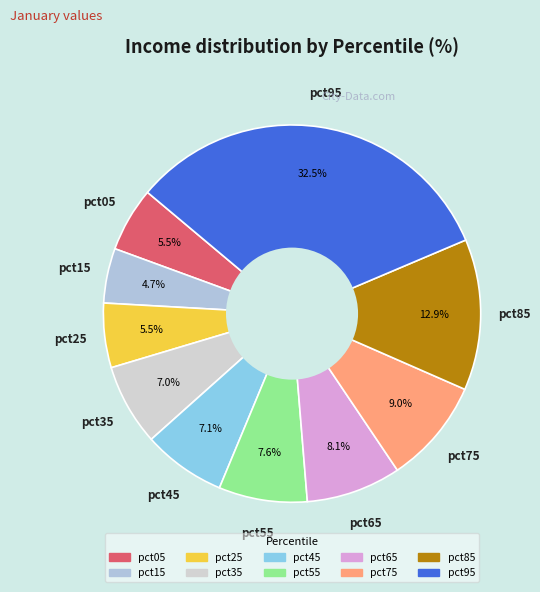

What percentage is the pct55 slice, to the nearest percent?

8%